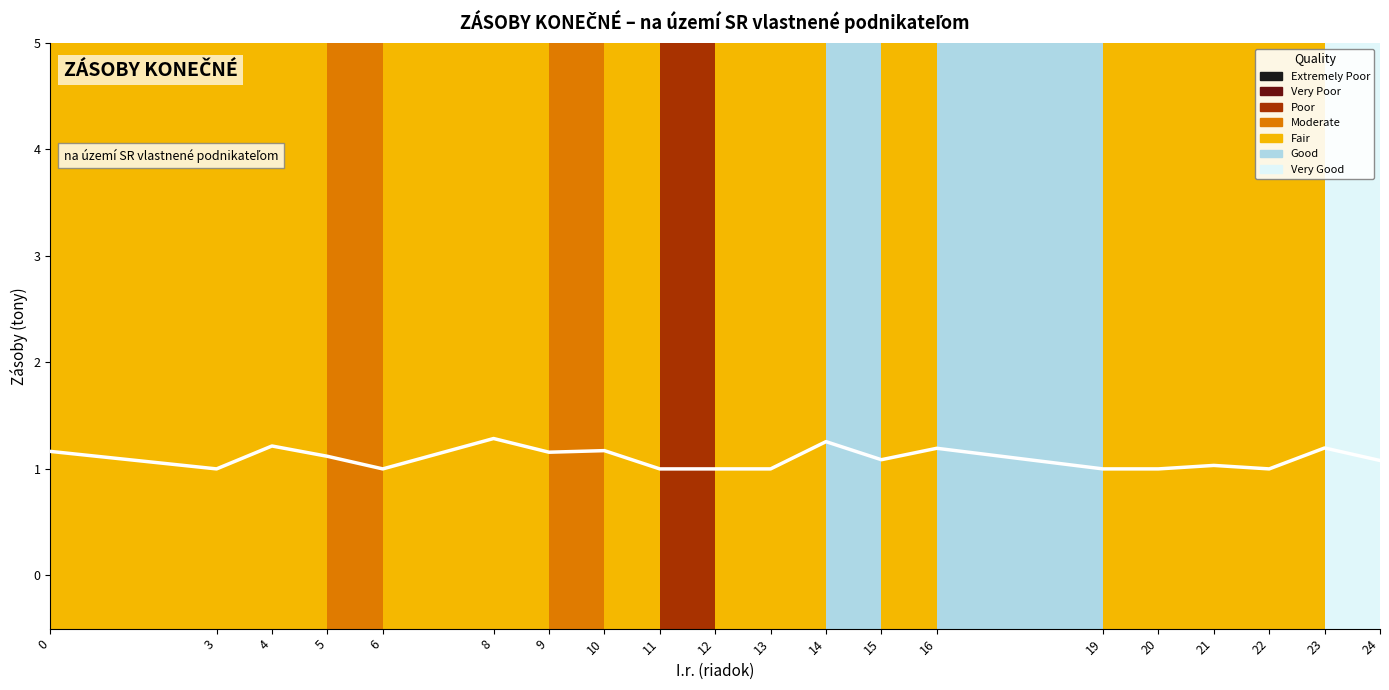

The chart shows a value of 0.3 at 24. True or false?

False